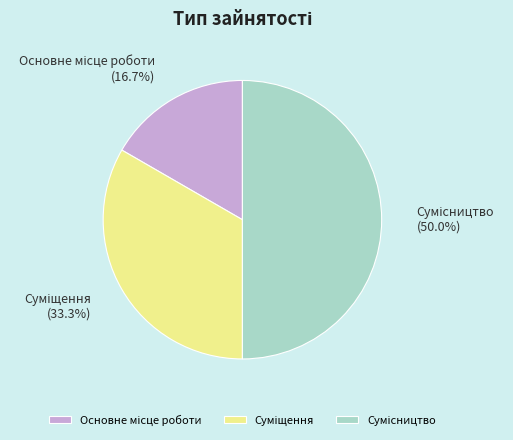

Count the number of slices in the pie.

3